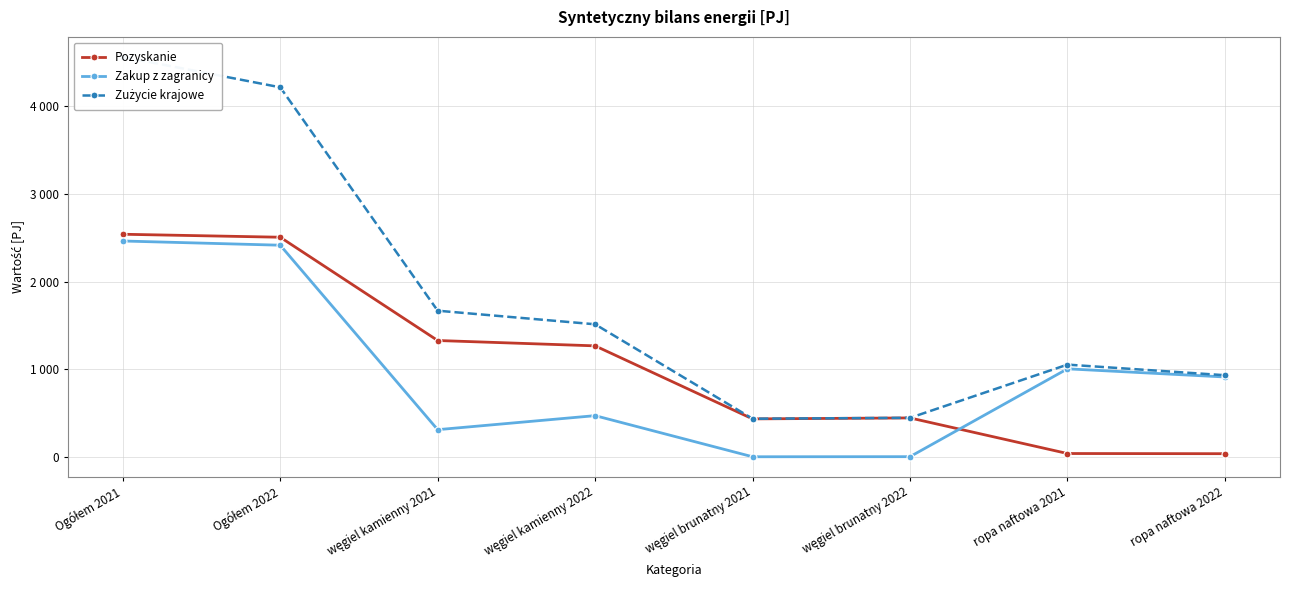

How many values in the Pozyskanie series are below 1266?

4